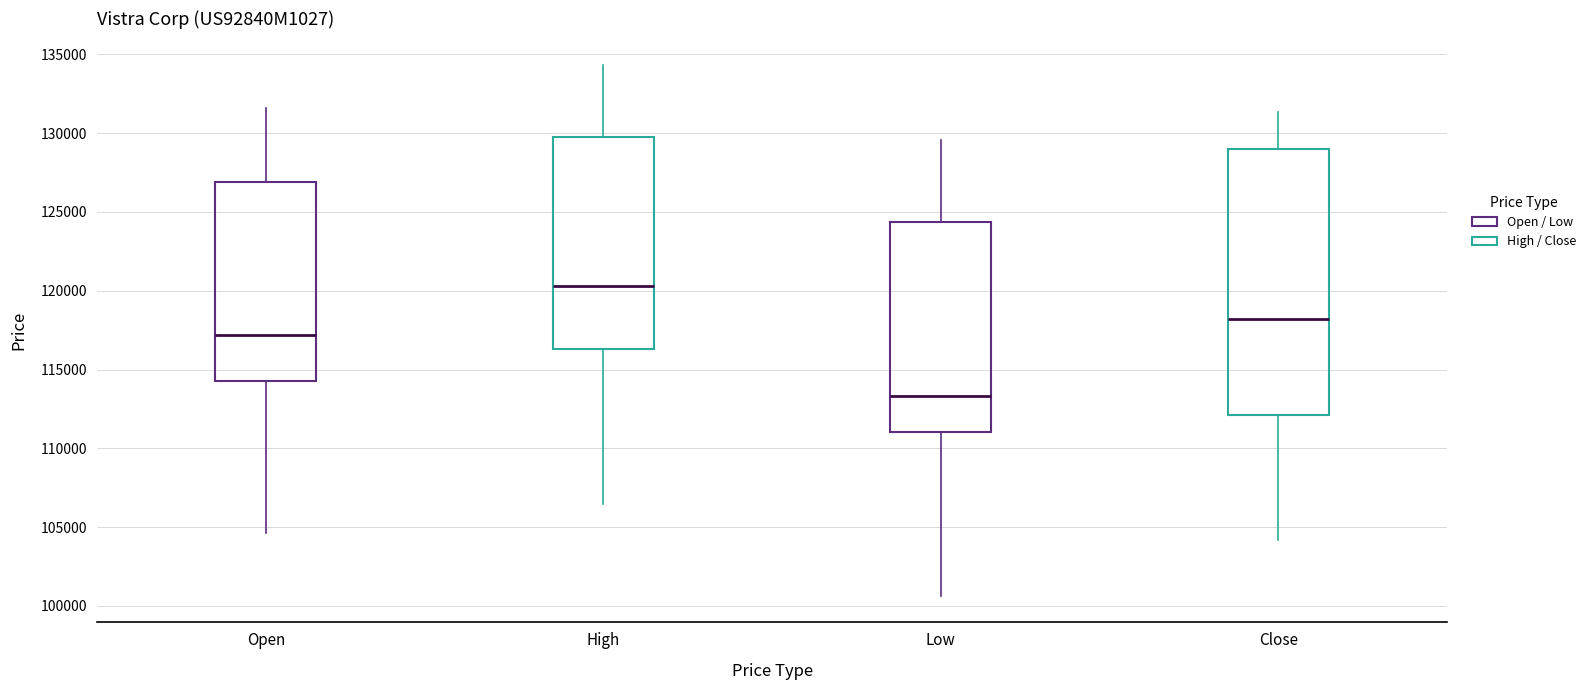

Reading left to right, transcribe this box plot: for each box, give where its median line is, the range the box spans, and where its two whiskers end, as read against the y-axis. The values are not printed on the chart, so give them approximately, as read against the axis.

Open: median 117000, box 114500 to 127000, whiskers 104500 to 131500
High: median 120500, box 116500 to 130000, whiskers 106500 to 134500
Low: median 113500, box 111000 to 124500, whiskers 100500 to 129500
Close: median 118000, box 112000 to 129000, whiskers 104000 to 131500